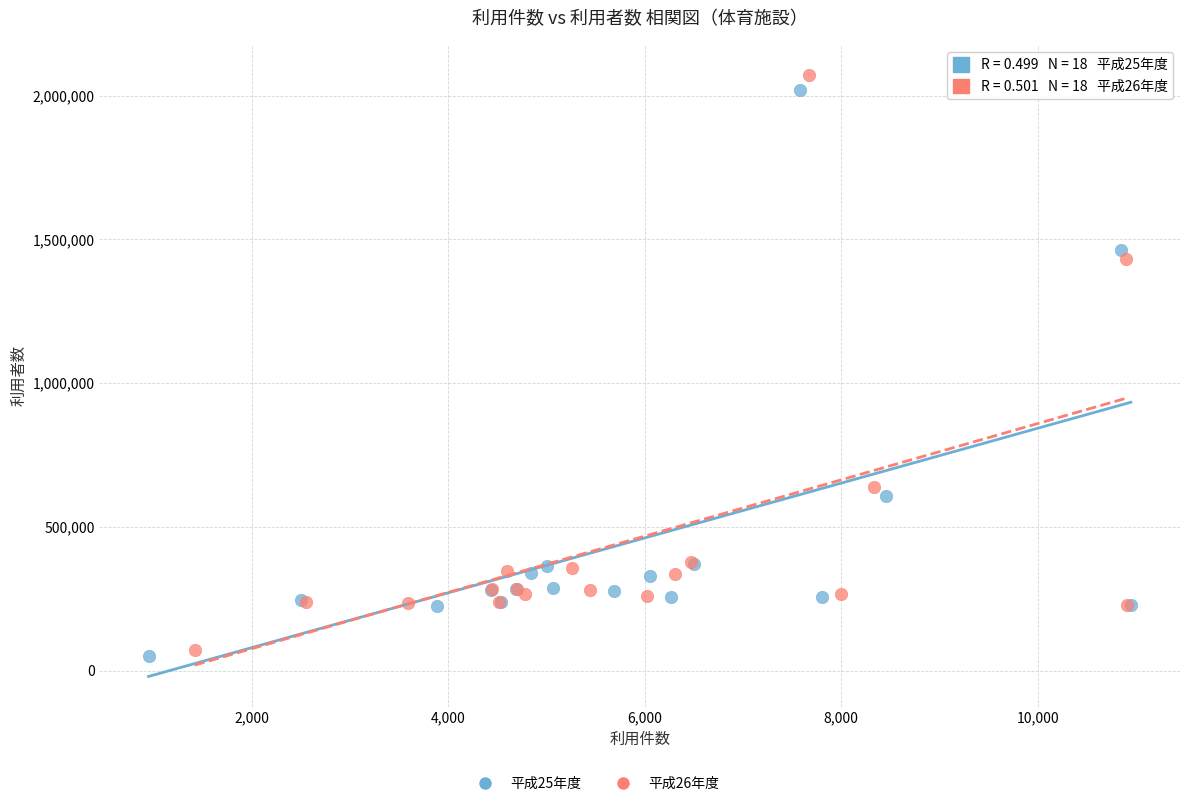

Which series has the largest Y range (max minus min)?

平成26年度